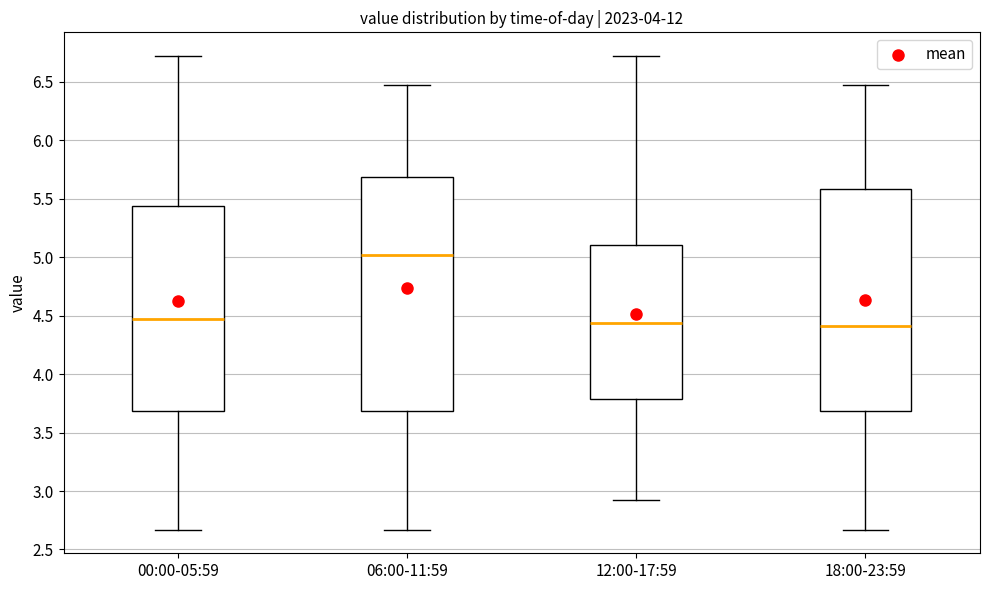

Reading left to right, transcribe this box plot: for each box, give where its median line is, the range the box spans, and where its two whiskers end, as read against the y-axis. The values are not printed on the chart, so give them approximately, as read against the axis.

00:00-05:59: median 4.50, box 3.70 to 5.45, whiskers 2.65 to 6.70
06:00-11:59: median 5.00, box 3.70 to 5.70, whiskers 2.65 to 6.45
12:00-17:59: median 4.45, box 3.80 to 5.10, whiskers 2.90 to 6.70
18:00-23:59: median 4.40, box 3.70 to 5.60, whiskers 2.65 to 6.45